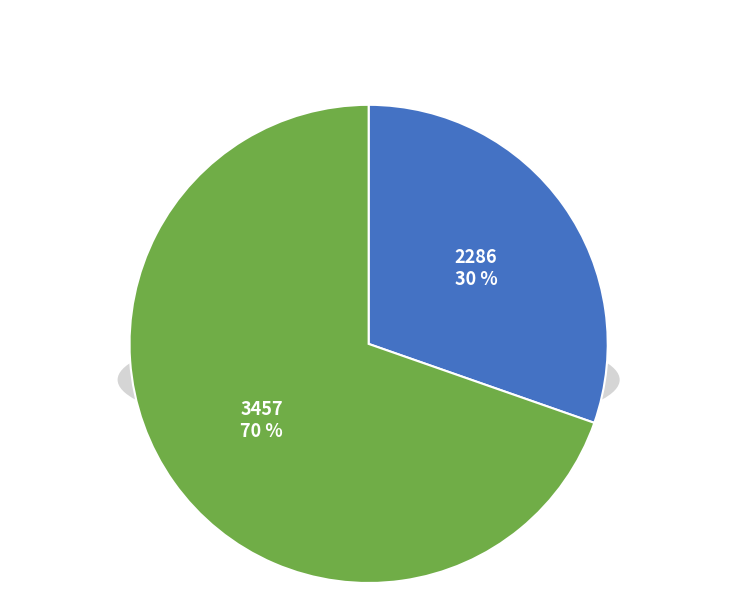

What percentage is the 2286 slice, to the nearest percent?

30%